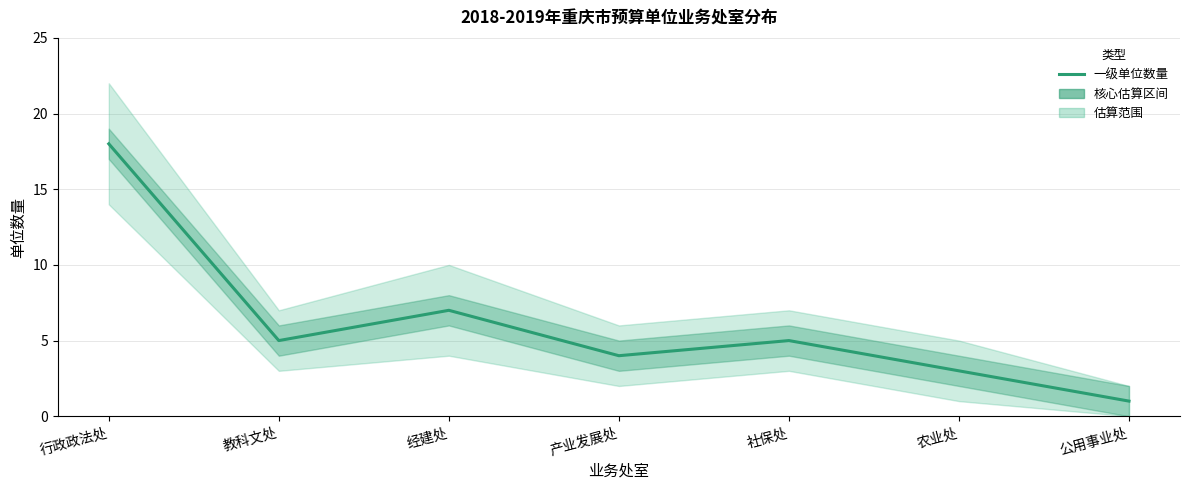

Rank the categories by value from lowest to highest.

公用事业处, 农业处, 产业发展处, 教科文处, 社保处, 经建处, 行政政法处